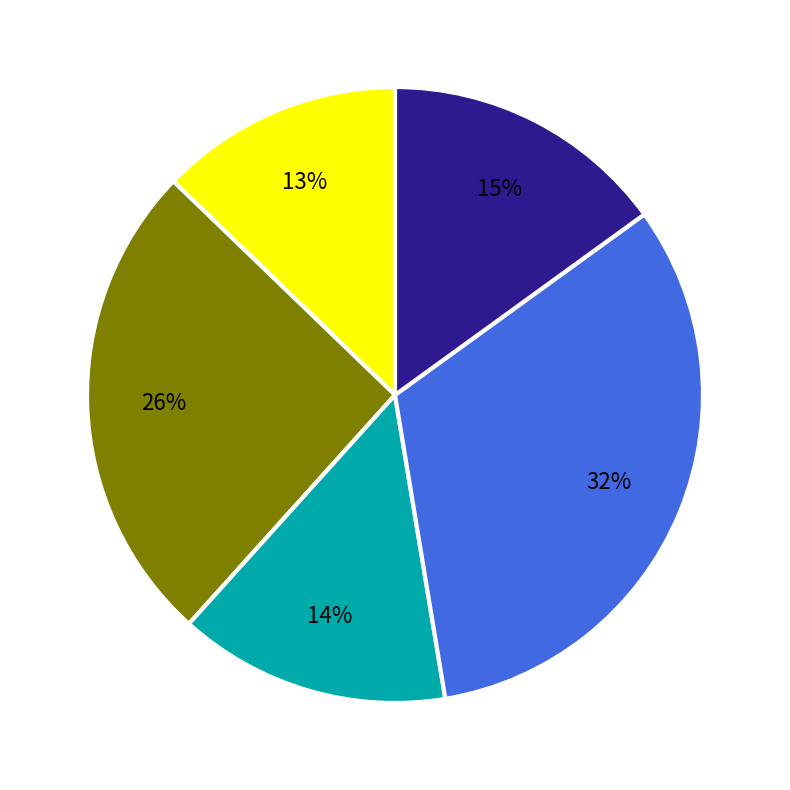

Is there any slice that represents more than half of the pie?

No